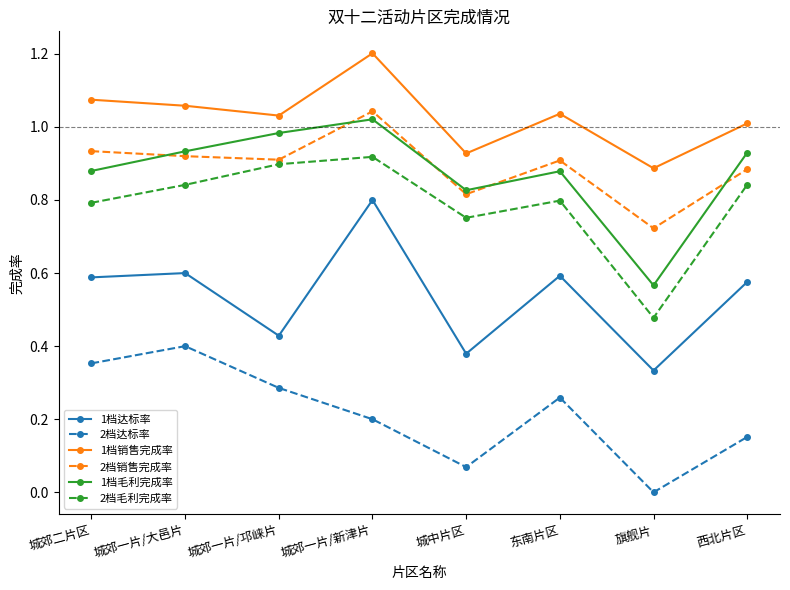

Between 城郊一片/大邑片 and 城郊一片/邛崃片, which series saw the biggest shift?

1档达标率